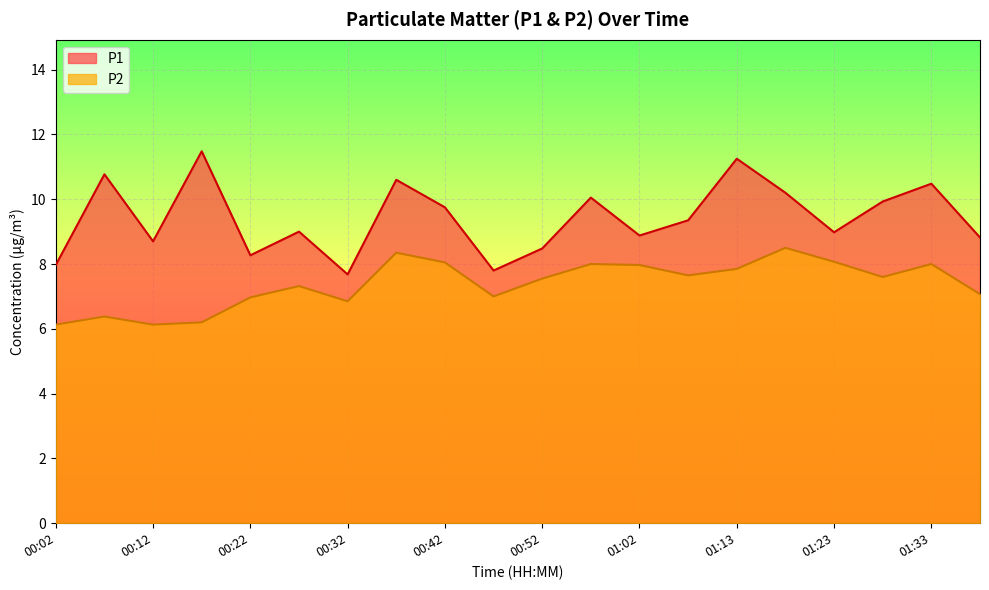

Rank the series at 00:32 from lowest to highest value.

P2, P1